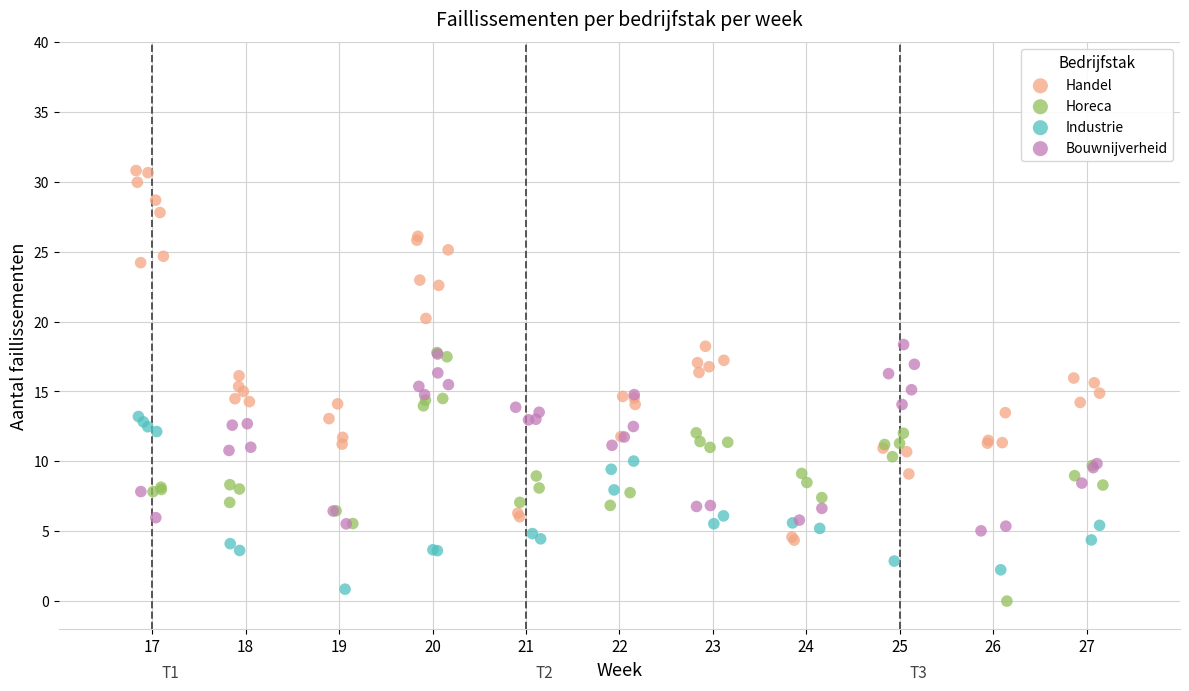

Which series has the largest Y range (max minus min)?

Handel